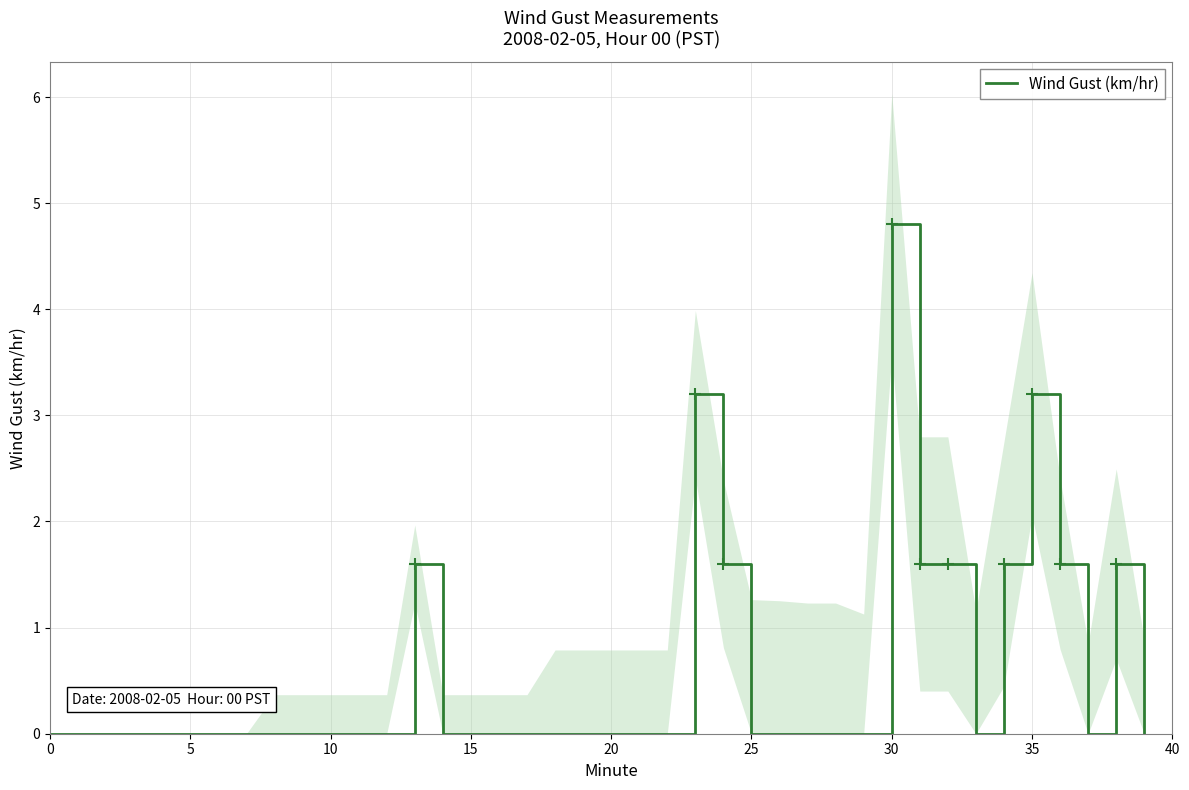

Rank the categories by value from highest to lowest.

30, 23, 35, 13, 24, 31, 32, 34, 36, 38, 0, 5, 10, 15, 20, 25, 30, 35, 40, 9, 10, 11, 12, 14, 15, 16, 17, 18, 19, 20, 21, 22, 25, 26, 27, 28, 29, 33, 37, 39